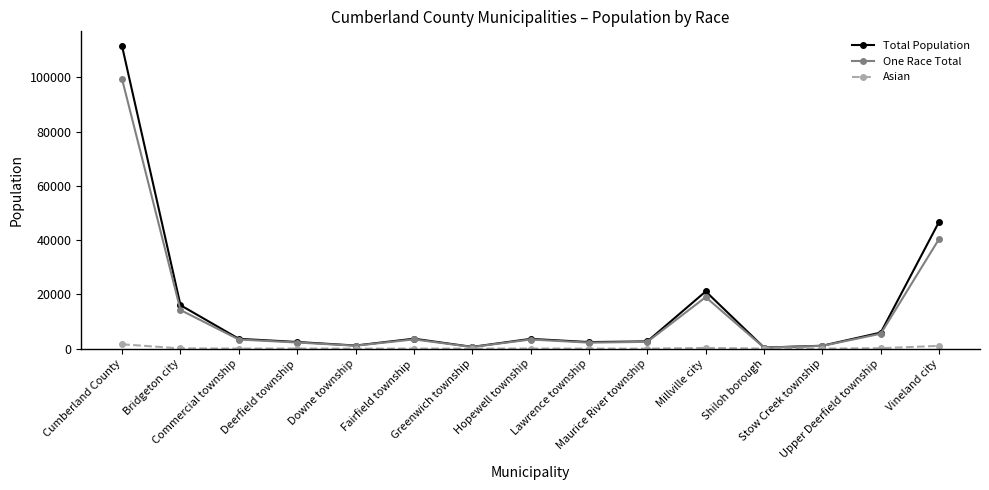

True or false: Asian has more than 1 points higher than both neighbors.

True